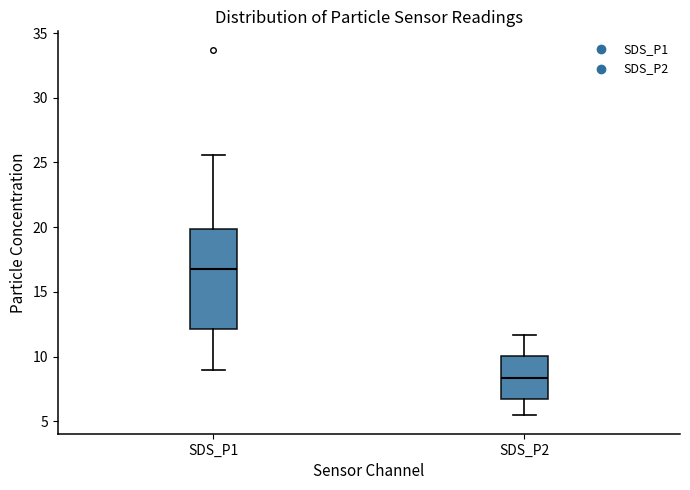

Where does the median line of the box for SDS_P2 sit on the y-axis? The values are not printed on the chart, so give them approximately, as read against the axis.

8.5